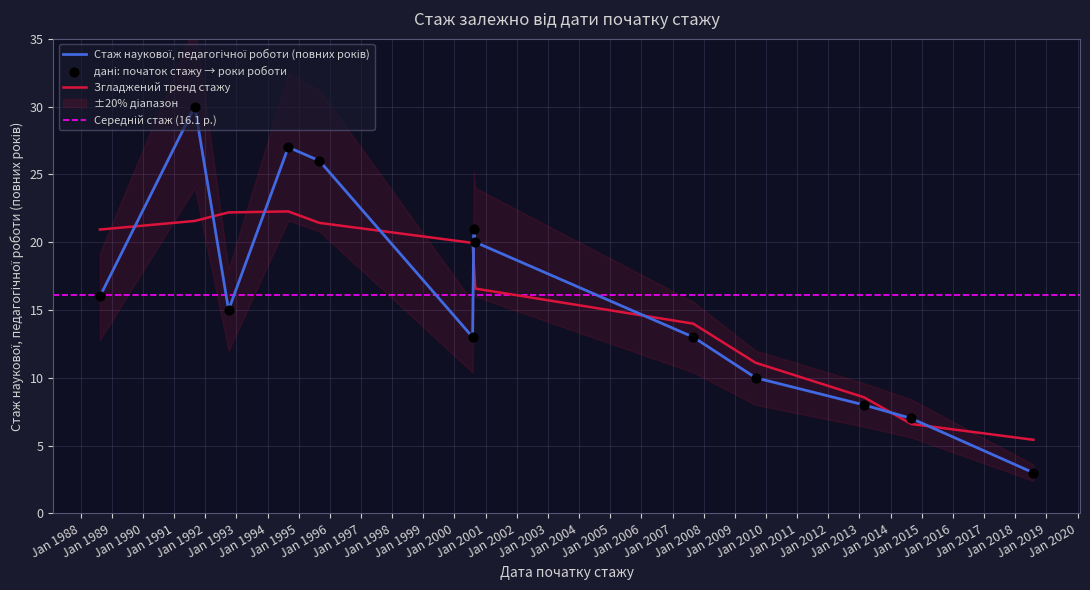

Which has a higher value, 2009-09-01 or 2014-09-01?

2009-09-01